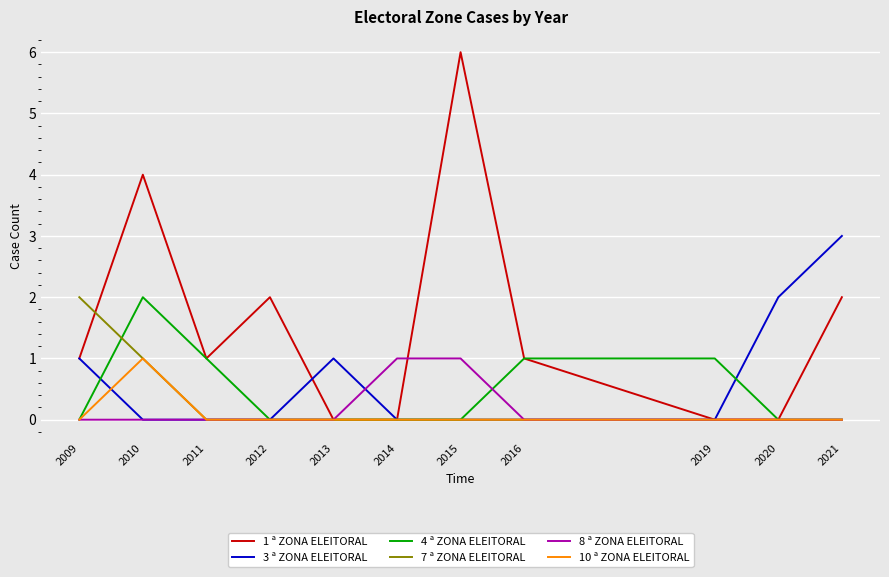

What is the sum of all 4 ª ZONA ELEITORAL values?

5